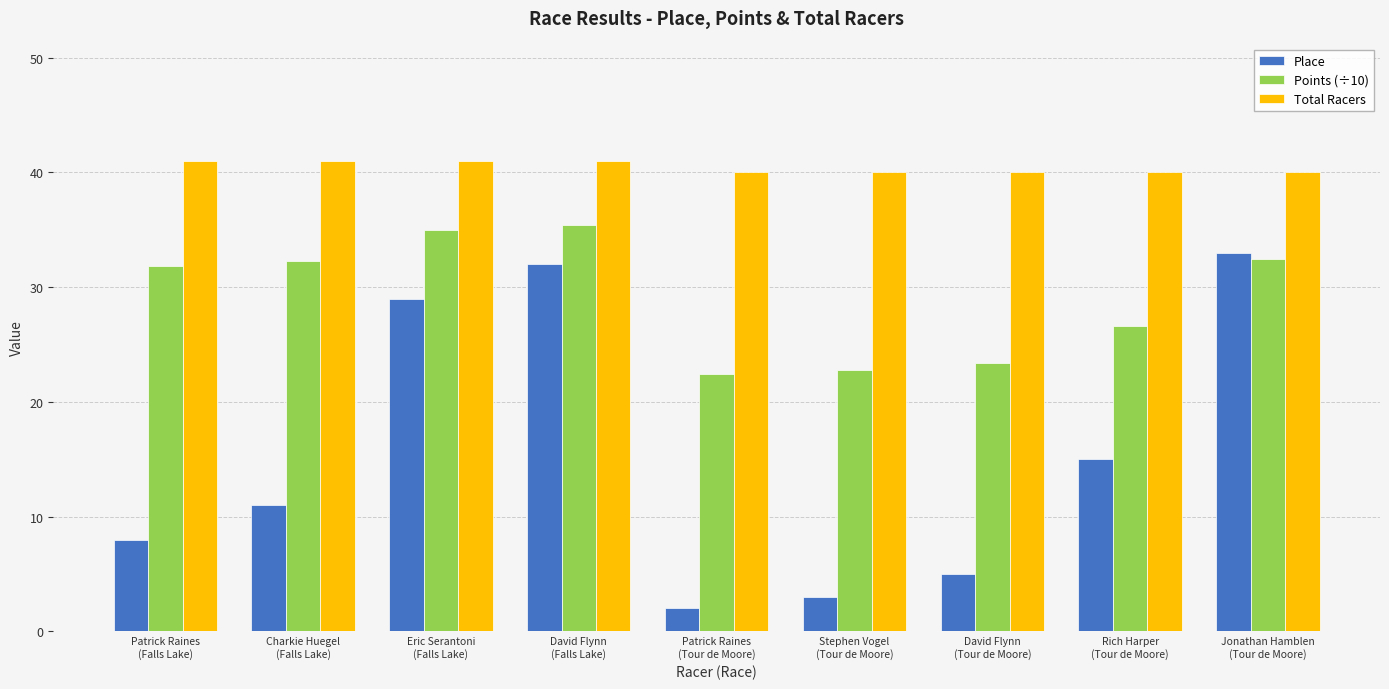

What is the difference between the Place values at Charkie Huegel
(Falls Lake) and Eric Serantoni
(Falls Lake)?

18.0